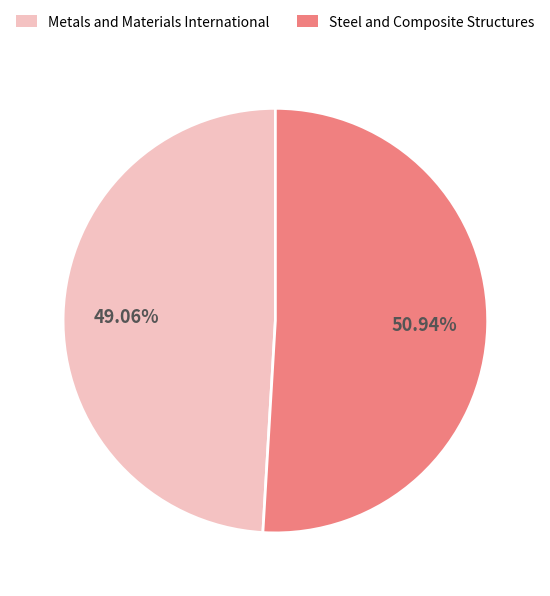

To the nearest percent, what portion does Metals and Materials International represent?

49%